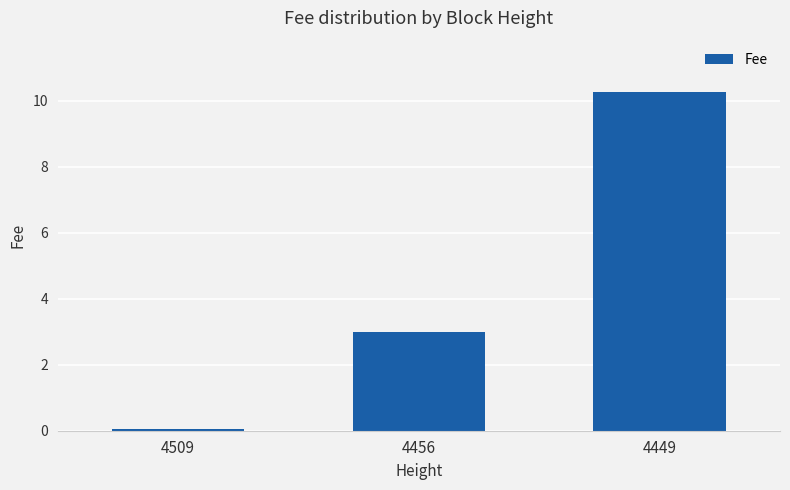

Rank the categories by value from highest to lowest.

4449, 4456, 4509